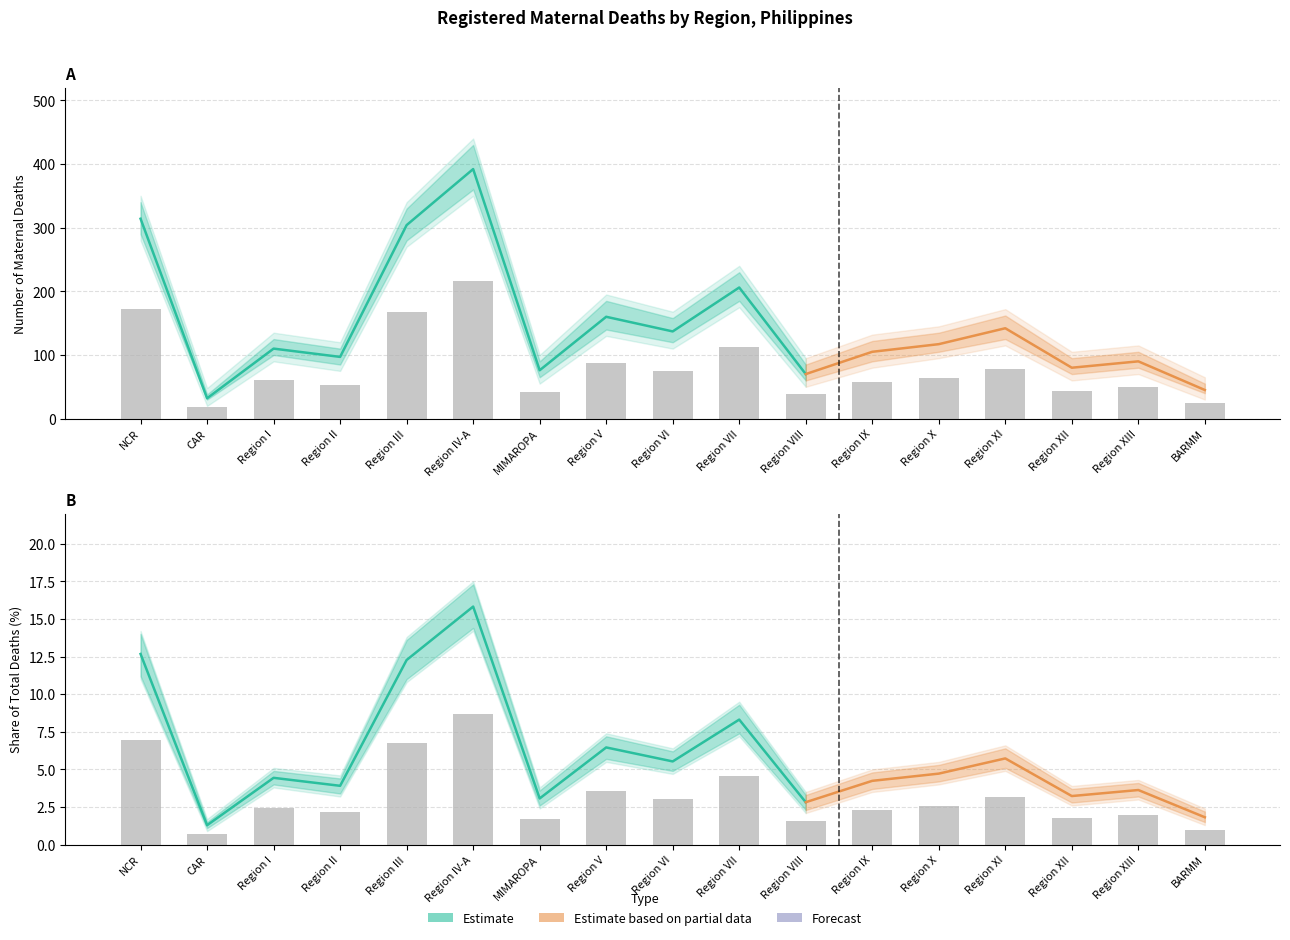

What position from the left is Region XIII?

16